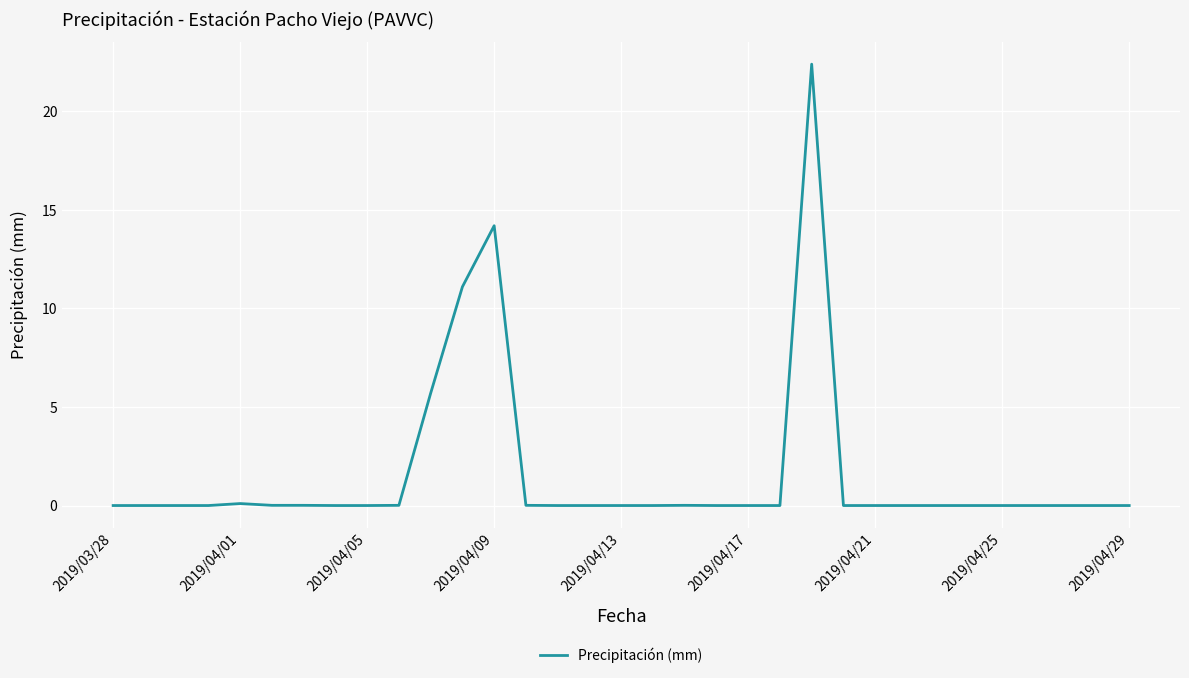

What is the maximum value shown in the chart?

22.4